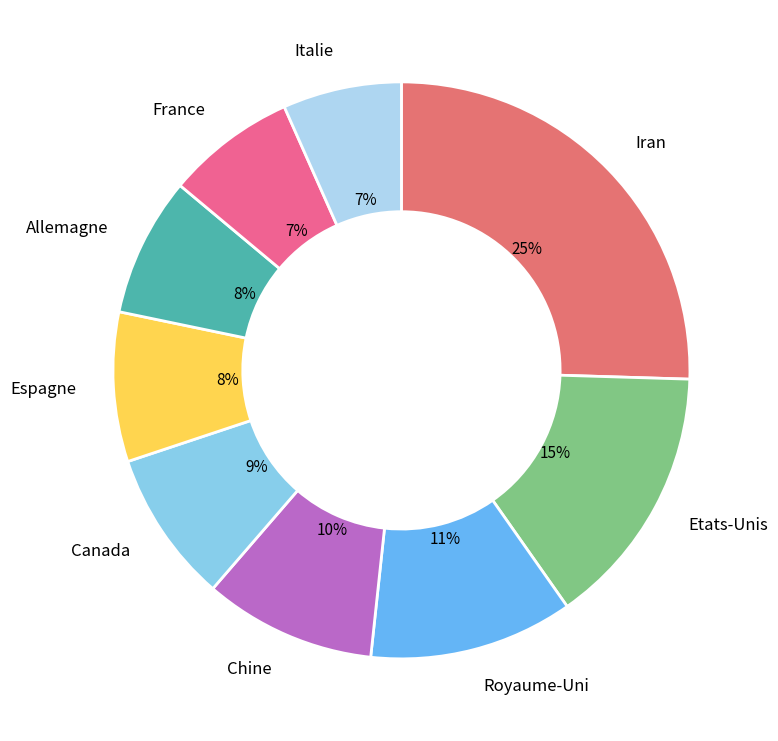

Which category has the smallest portion of the pie?

Italie